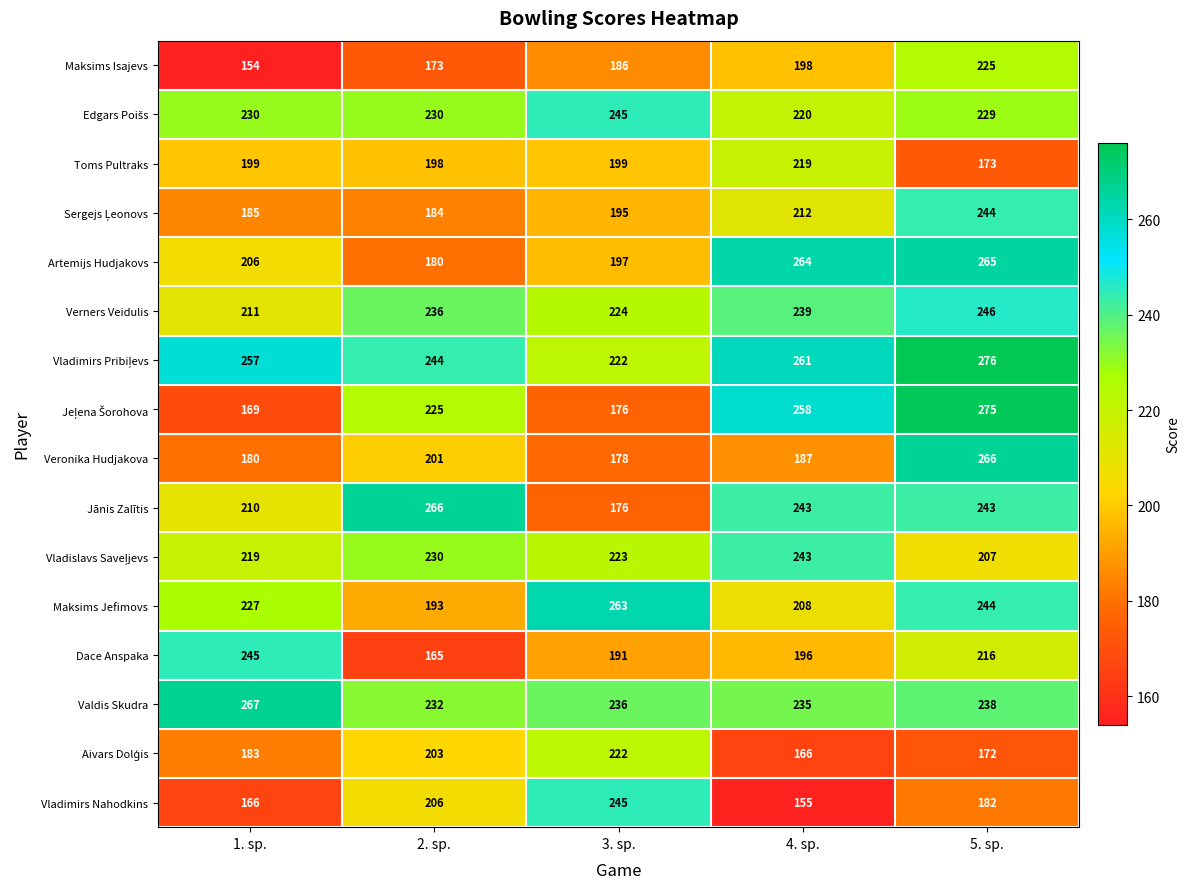

Which label corresponds to the largest value in the chart?

5. sp.